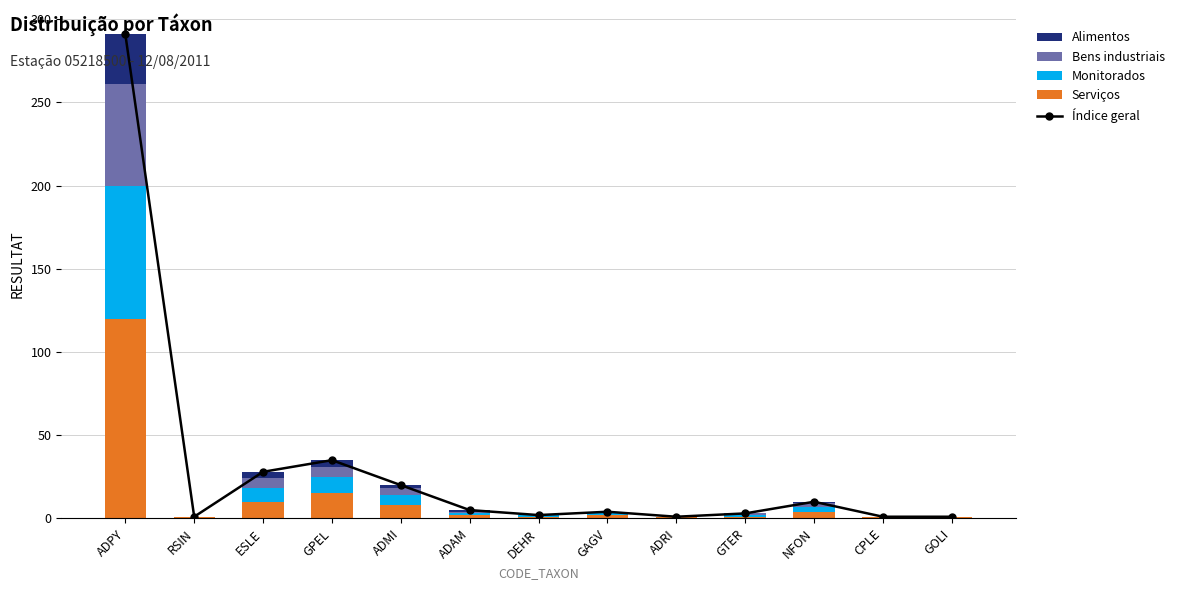

What value does the Serviços series have at GPEL?

15